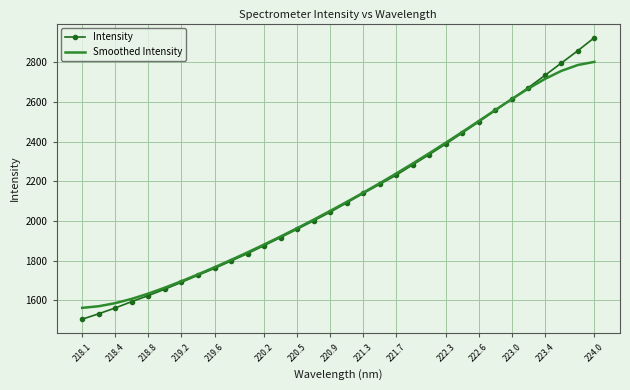

What is the maximum value for Smoothed Intensity?

2802.5